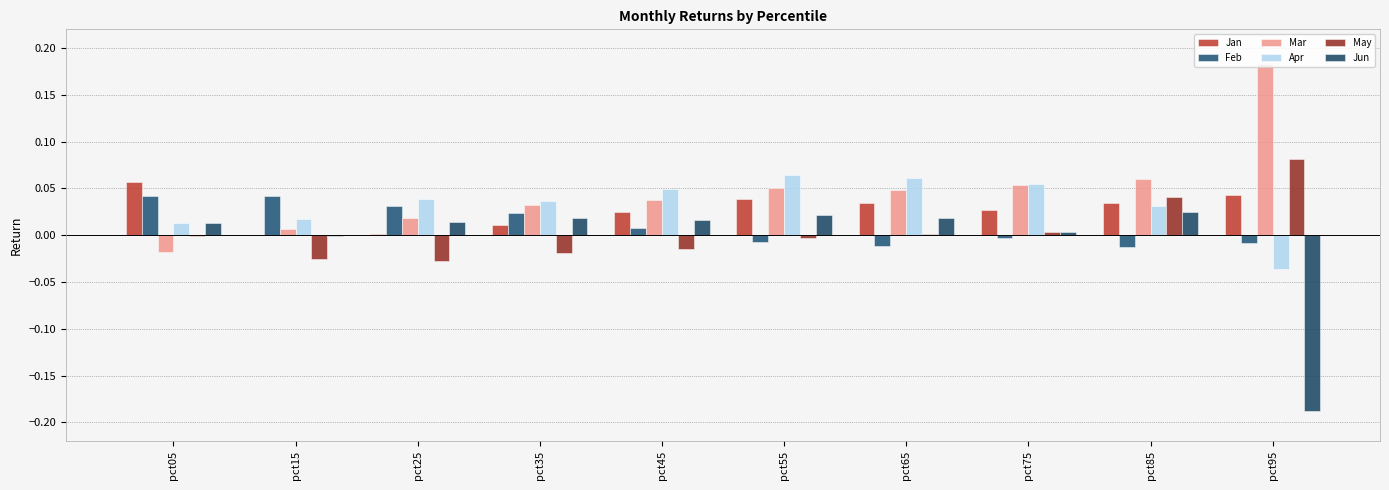

How many categories are shown in the chart?

10